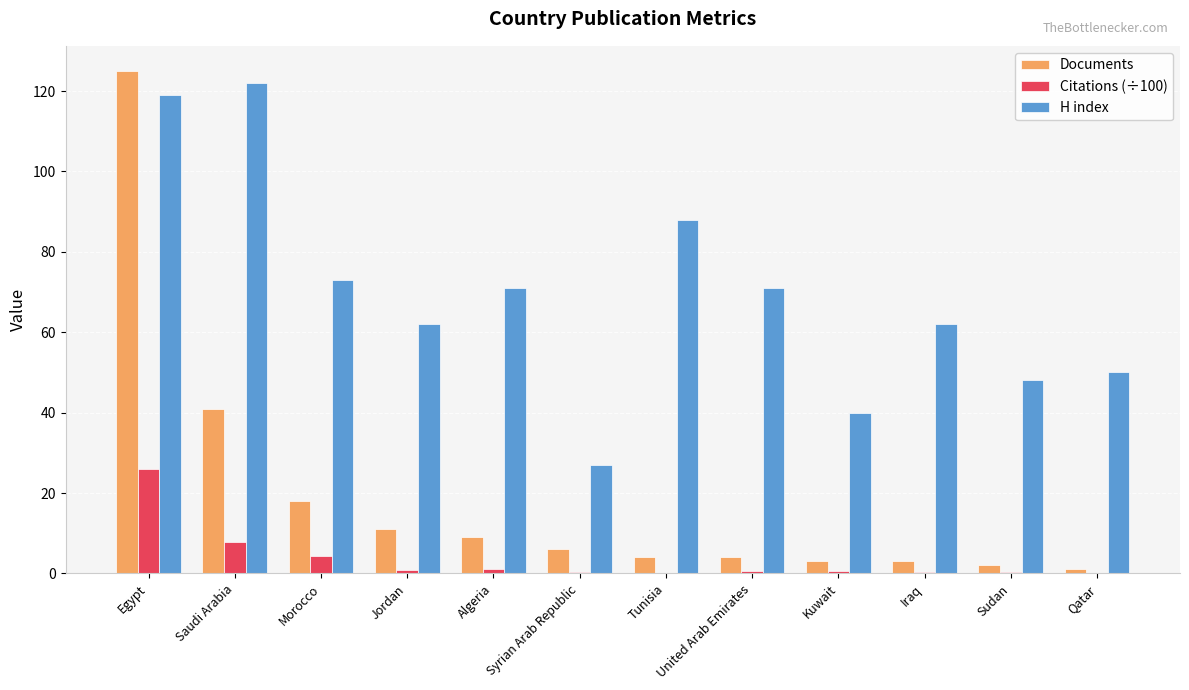

Between Morocco and Iraq, which series saw the biggest shift?

Documents